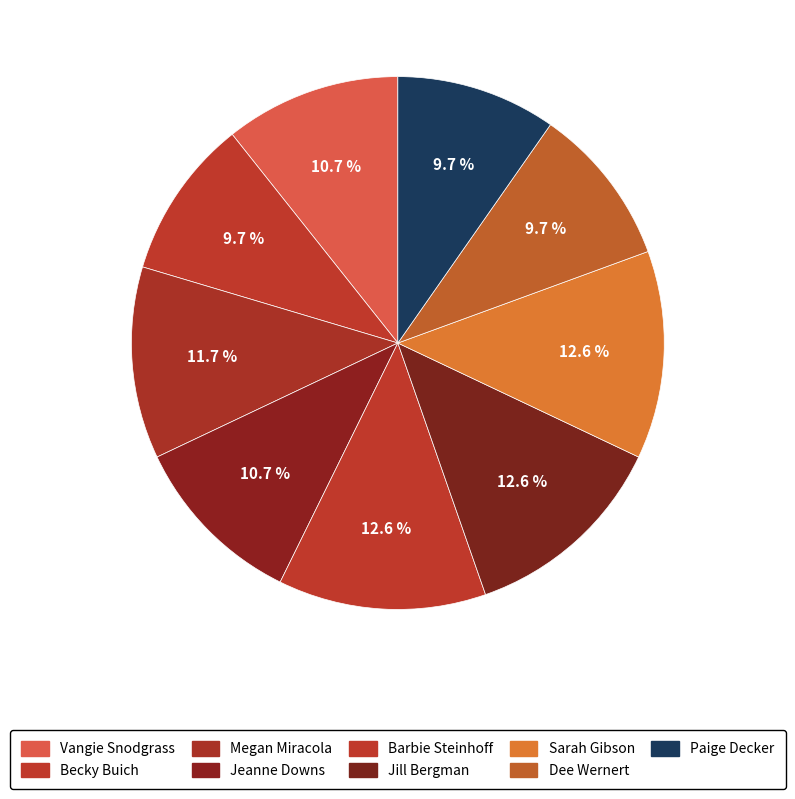

Does any single category account for the majority?

No